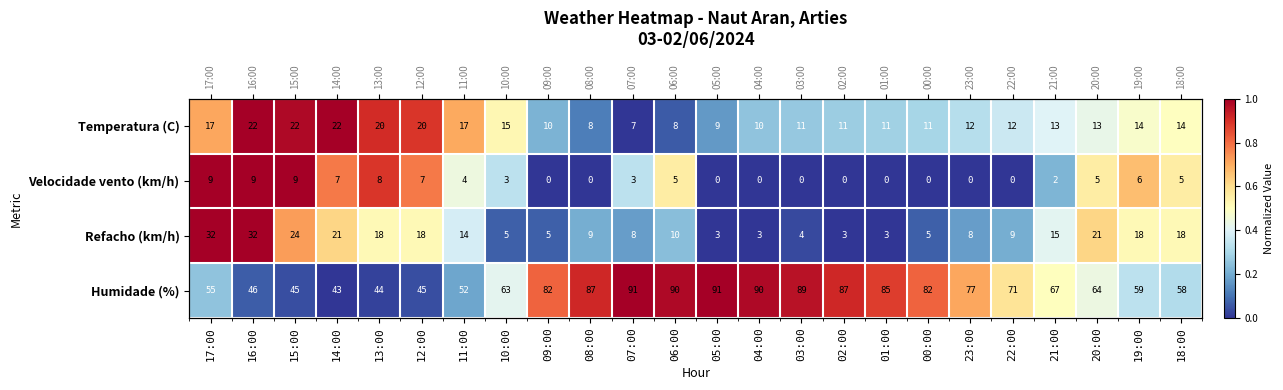

What value does the Refacho (km/h) series have at 21:00?

0.4